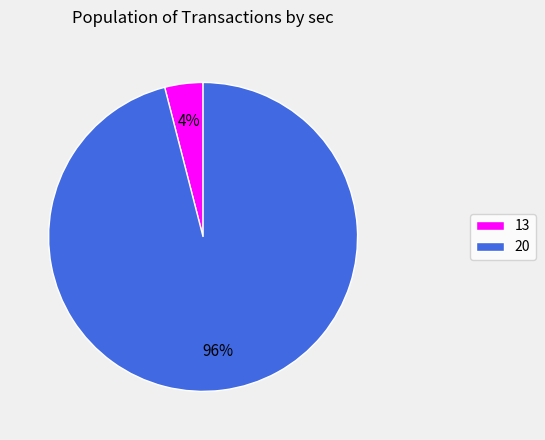

Rank the categories by value from highest to lowest.

20, 13